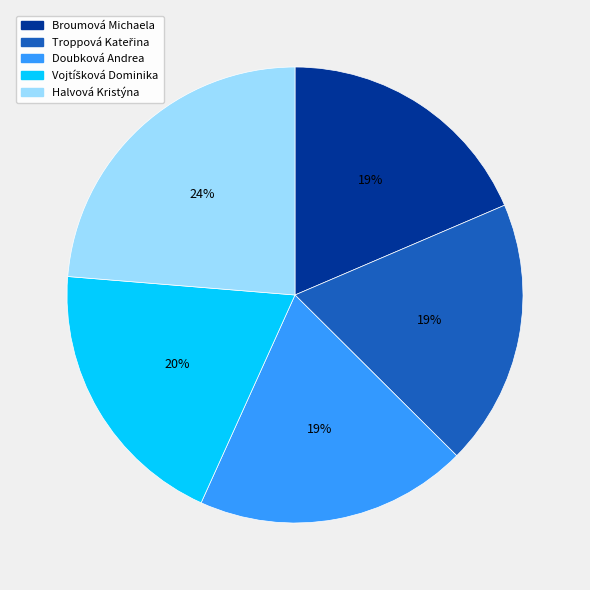

Which slice is the largest?

Halvová Kristýna